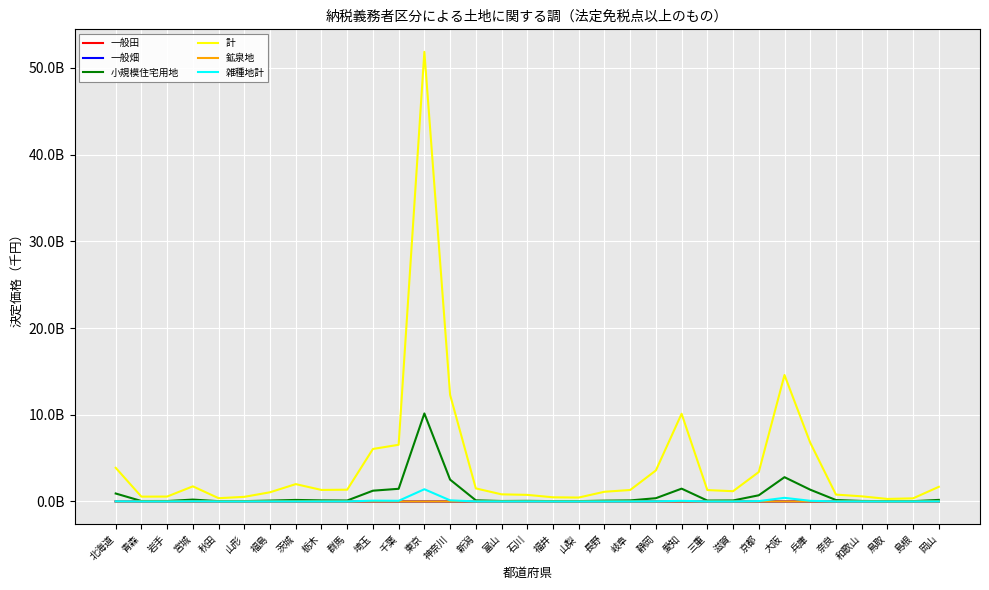

What are all the series names shown in the legend?

一般田, 一般畑, 小規模住宅用地, 計, 鉱泉地, 雑種地計